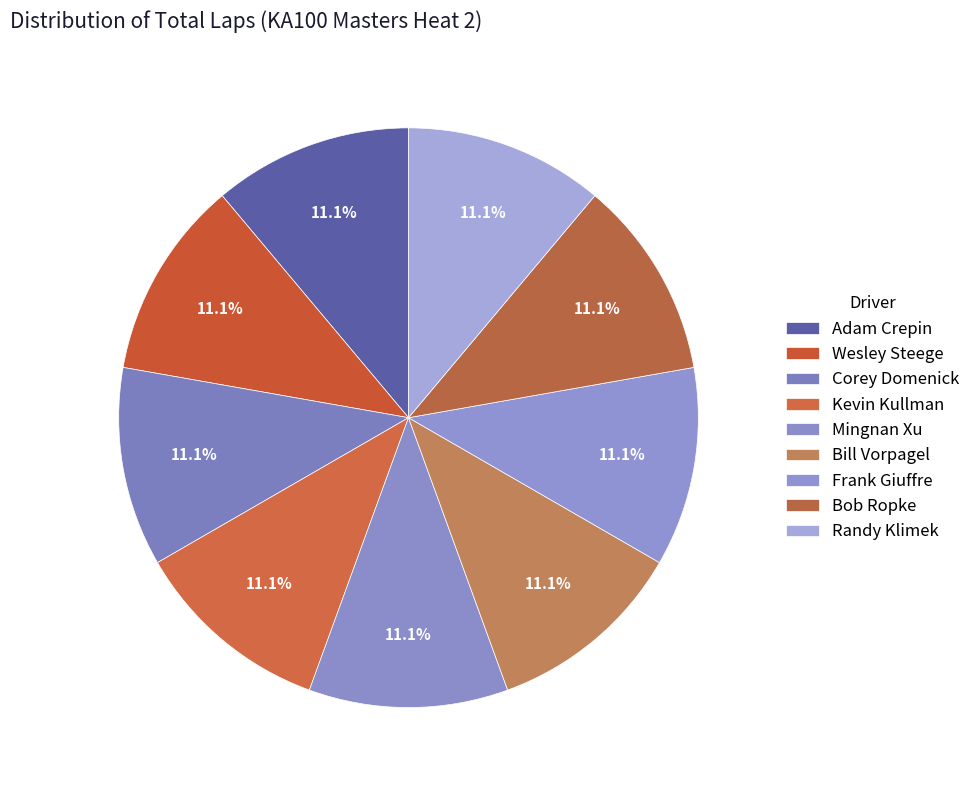

How many segments does this pie chart have?

9